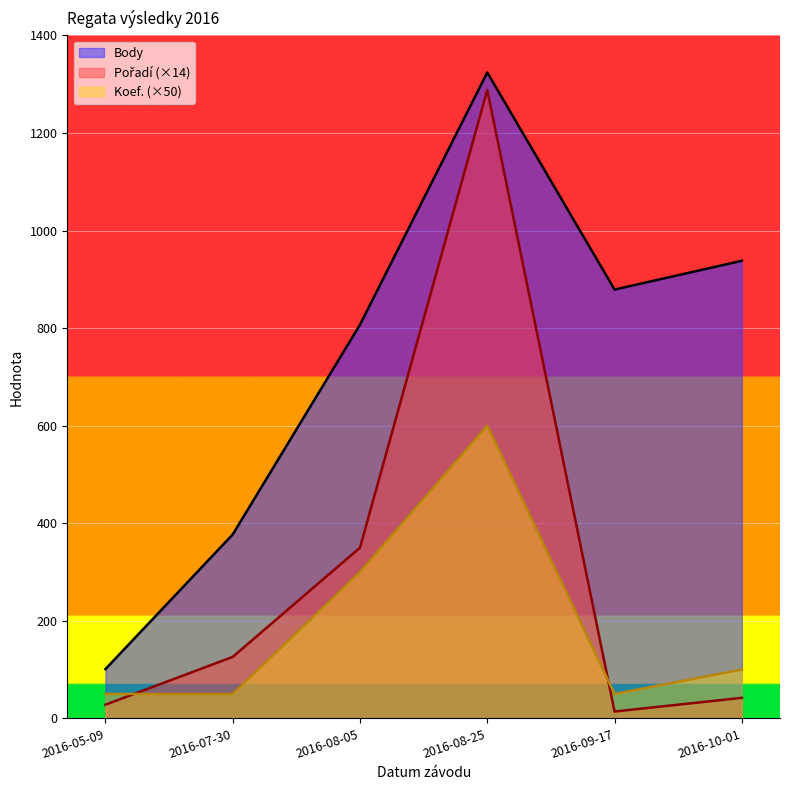

Which series has the largest total across all categories?

Body